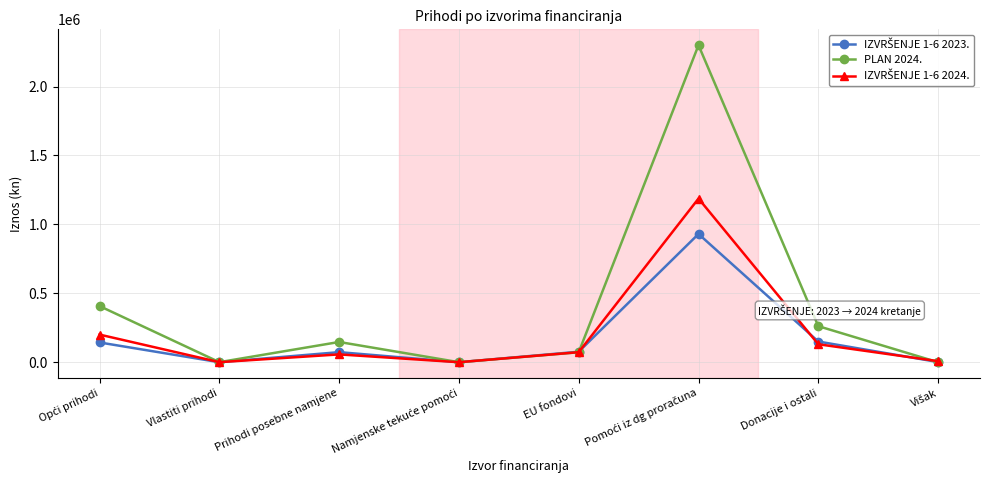

Where is the first local minimum for PLAN 2024.?

Vlastiti prihodi